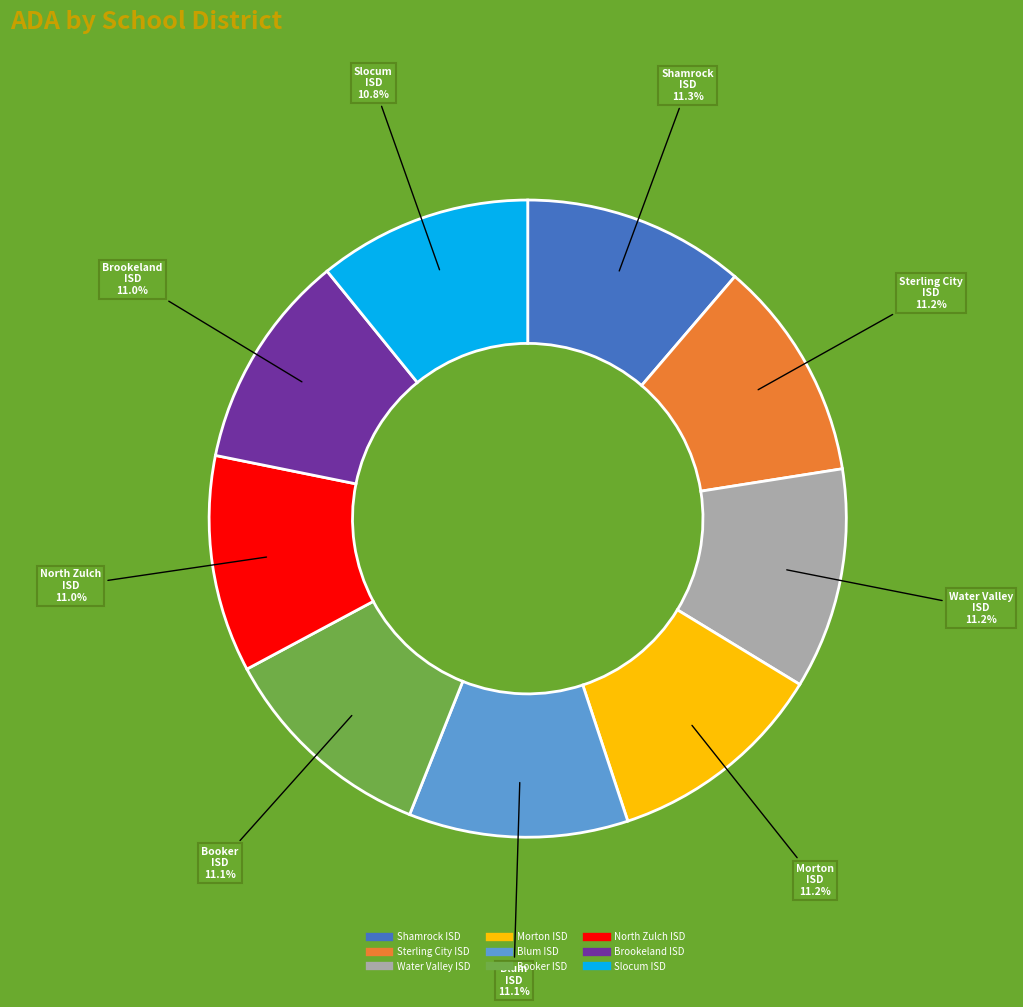

What percentage is the Sterling City ISD slice, to the nearest percent?

11%